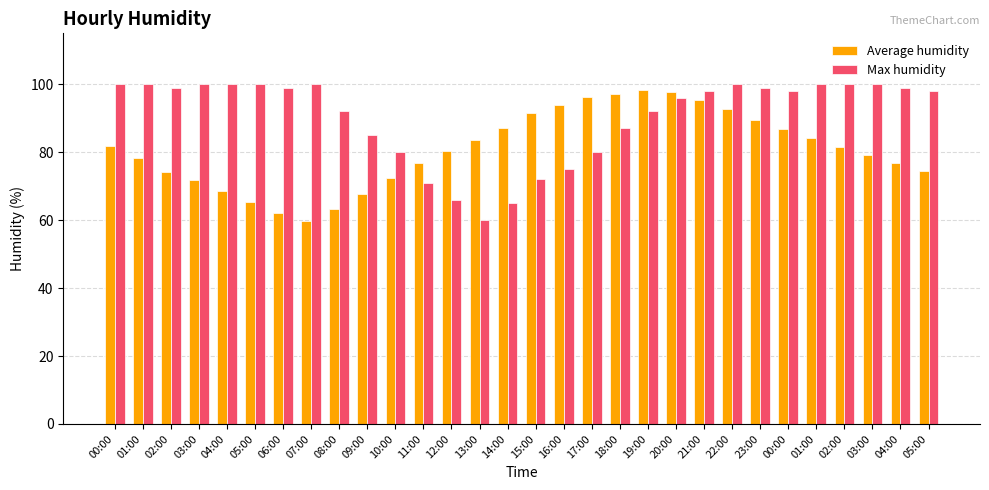

How many groups of bars are there?

30